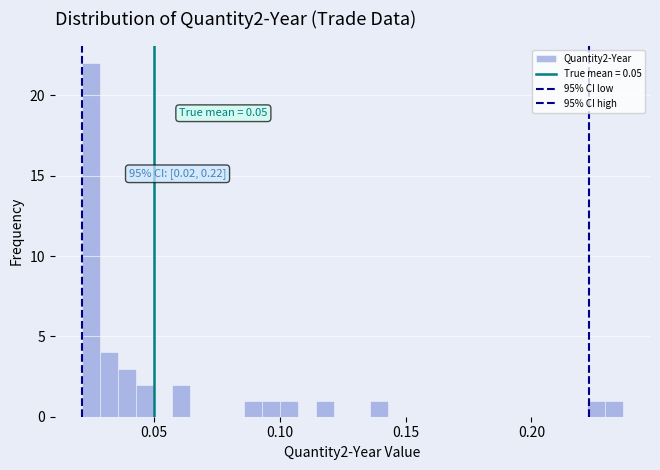

Read against the x-axis, roughly where is the centre of the tallest bar?

0.025